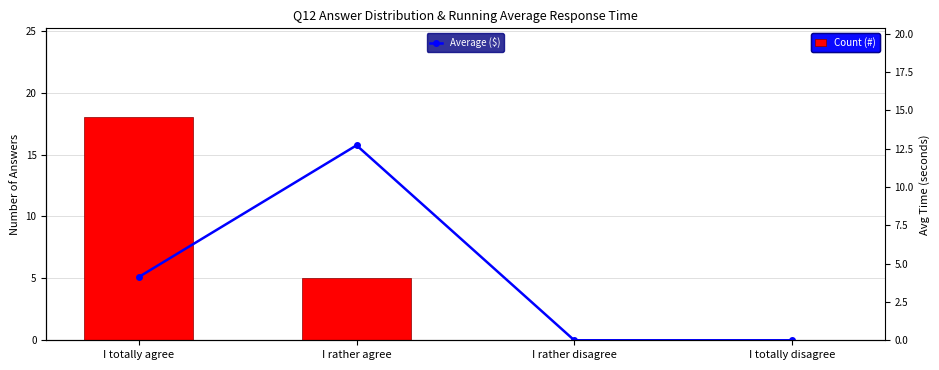

Are the bars horizontal?

No